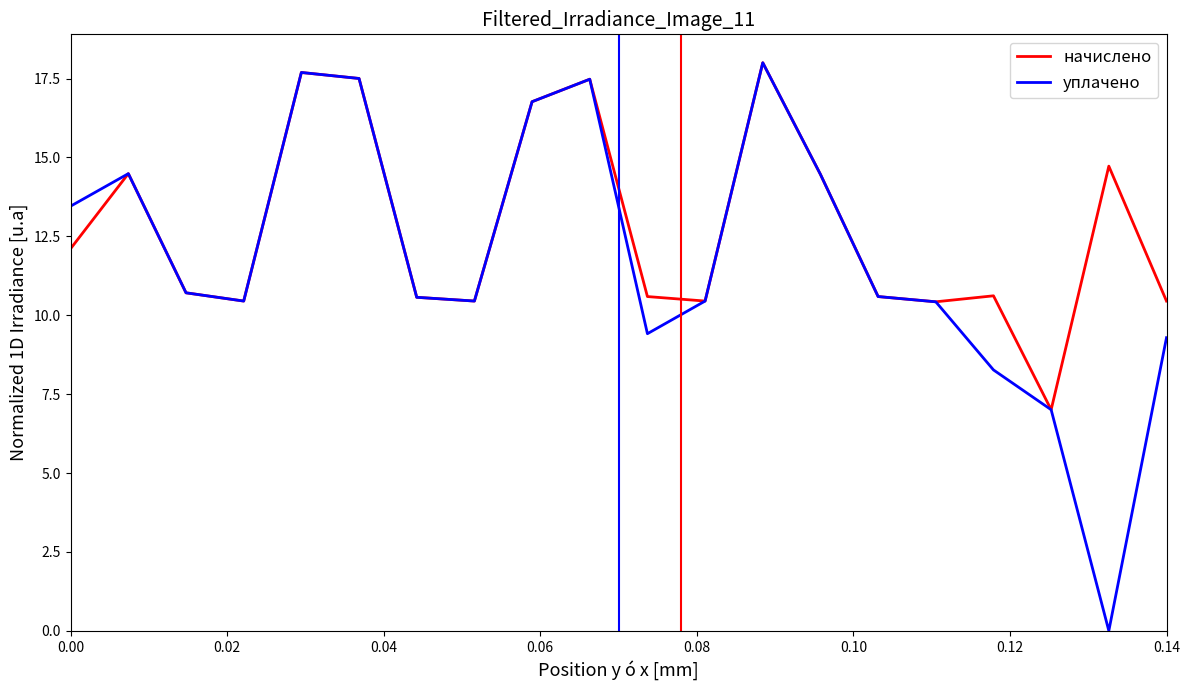

Which series has the largest range (max minus min)?

уплачено